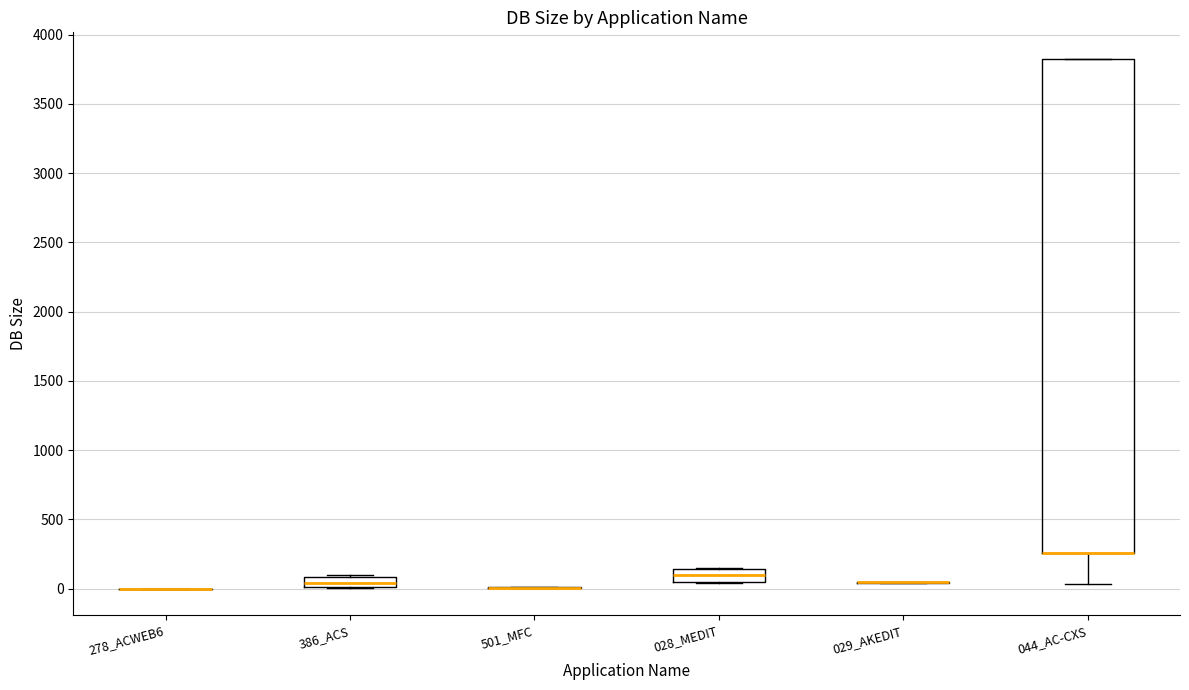

Where does the lower whisker of the box for 044_AC-CXS end on the y-axis? The values are not printed on the chart, so give them approximately, as read against the axis.

50